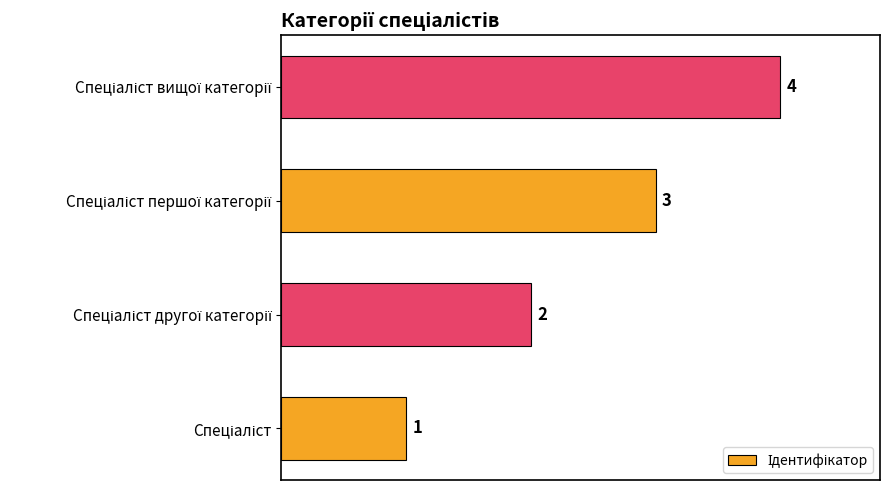

What is the greatest value displayed?

4